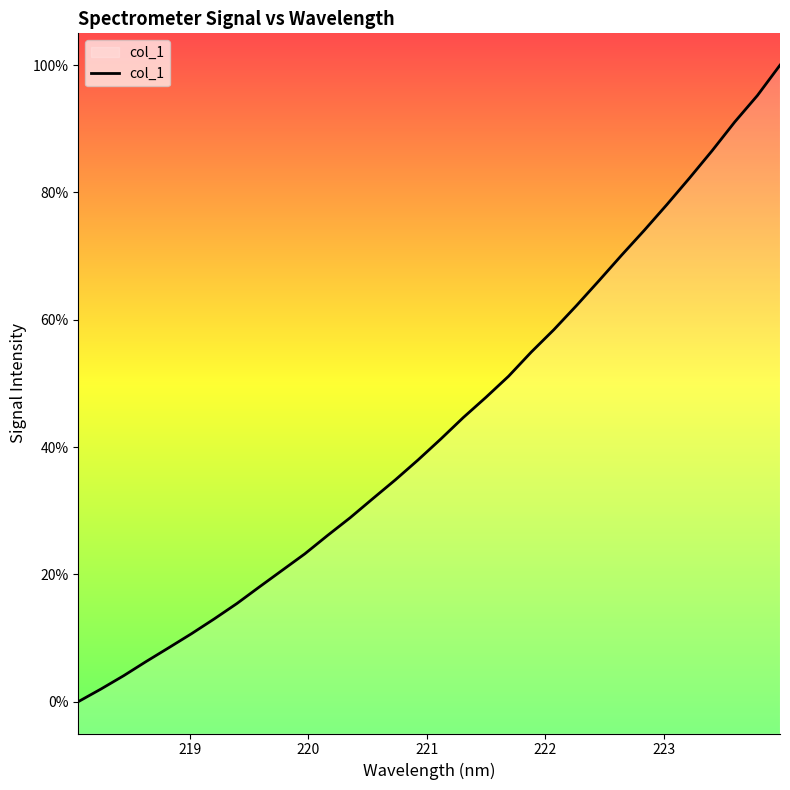

True or false: there are more than 0 points higher than both neighbors.

False